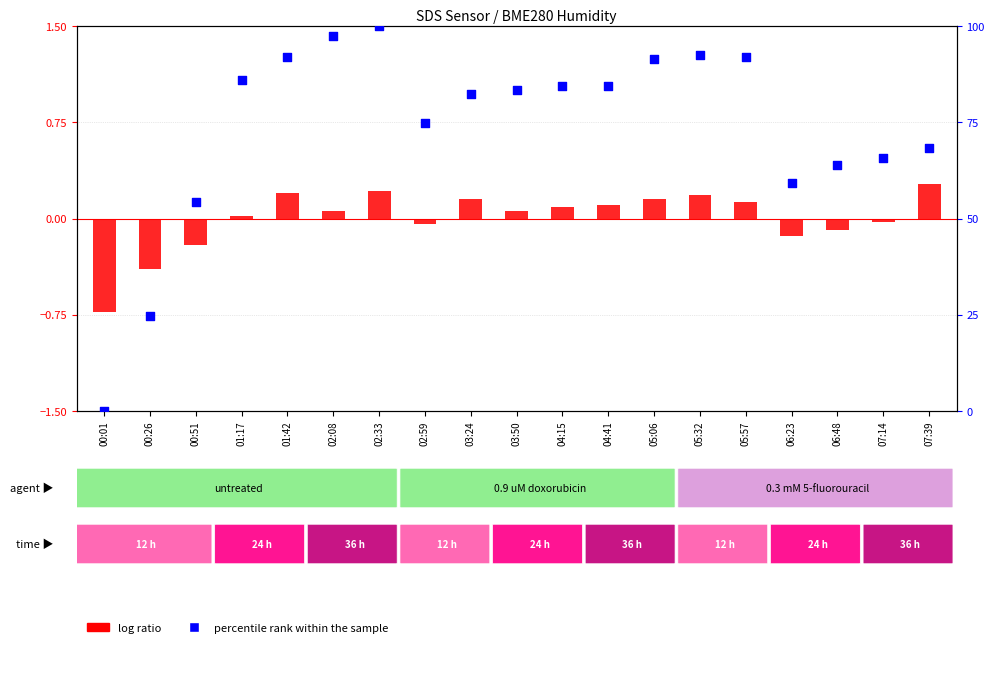

At which category is the sum across all series the highest?

02:33